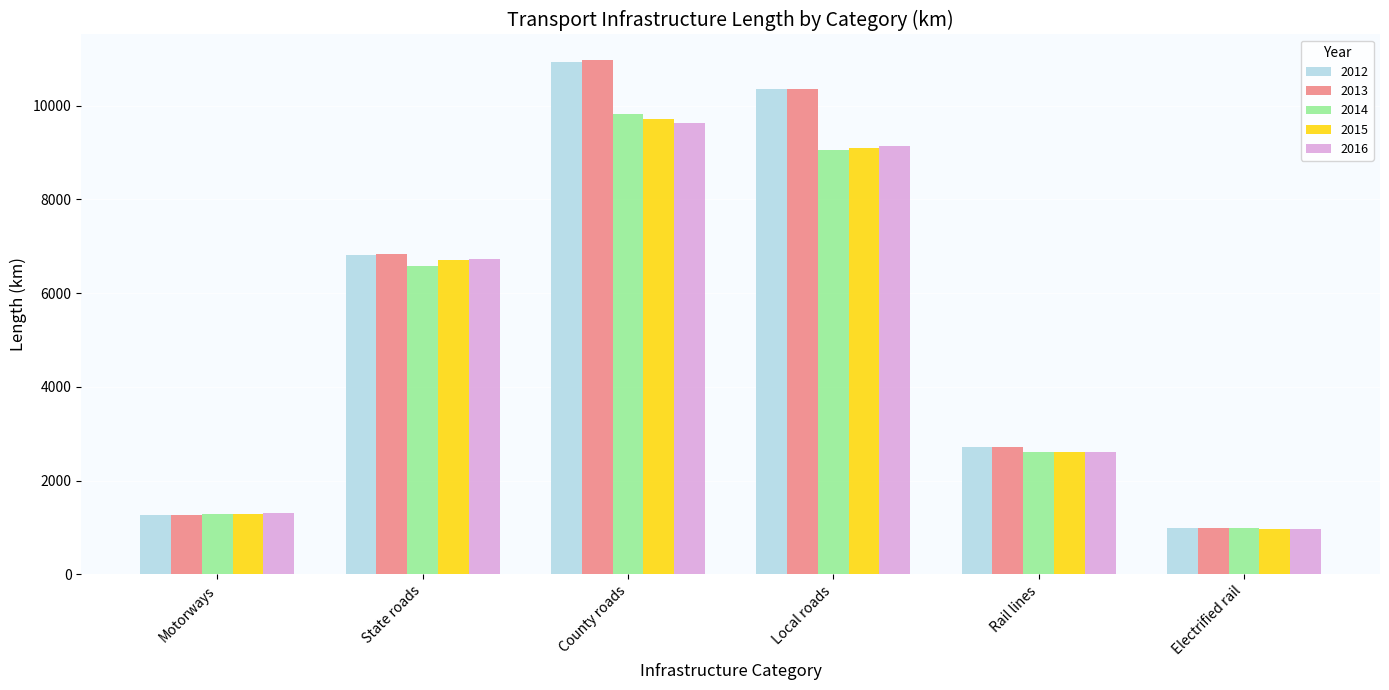

What is the label of the 5th bar from the left?

Rail lines